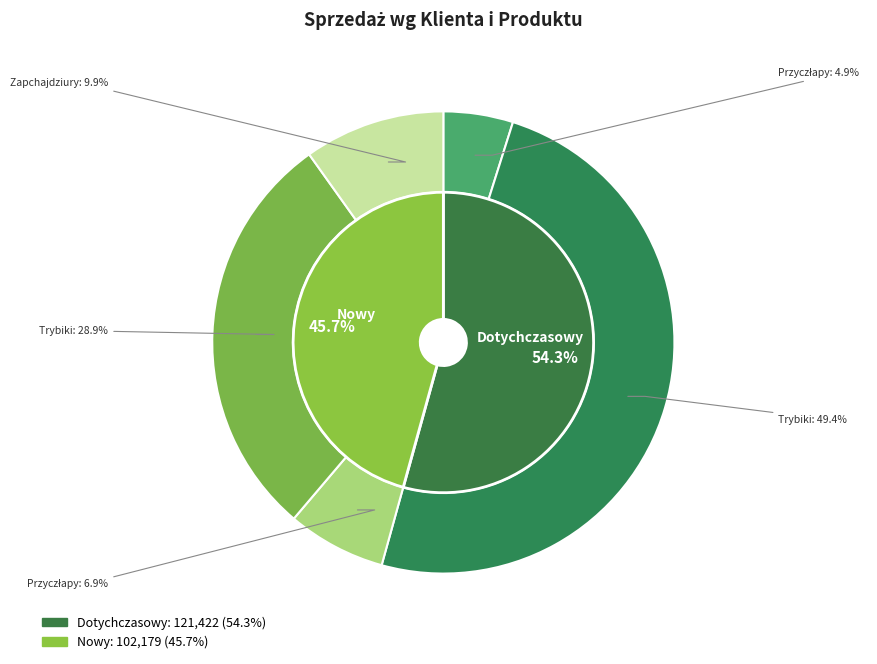

What is the ratio of the value at Dotychczasowy to the value at Nowy?

1.2